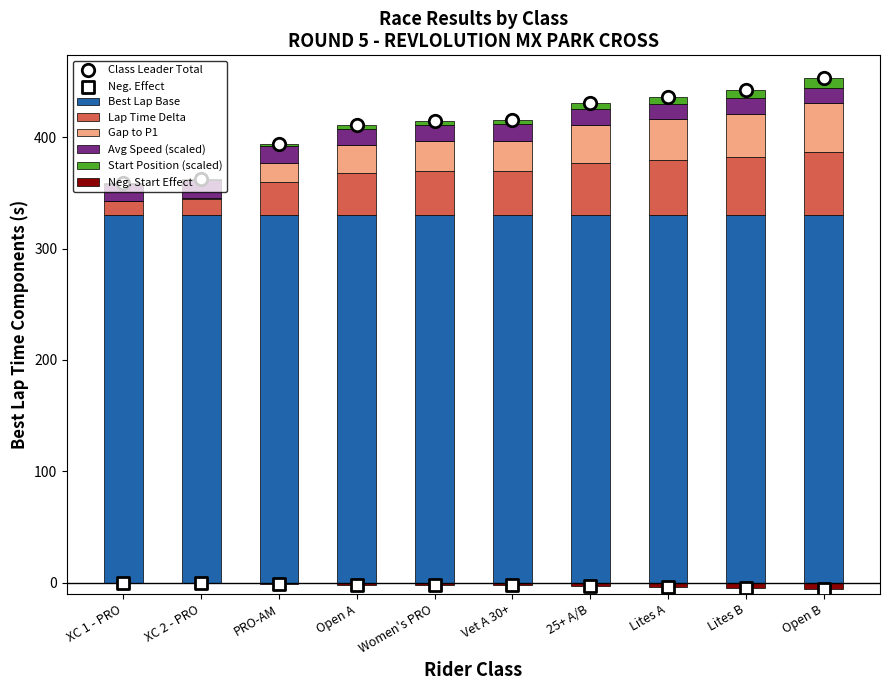

Which series contains the highest Y value?

Total Time